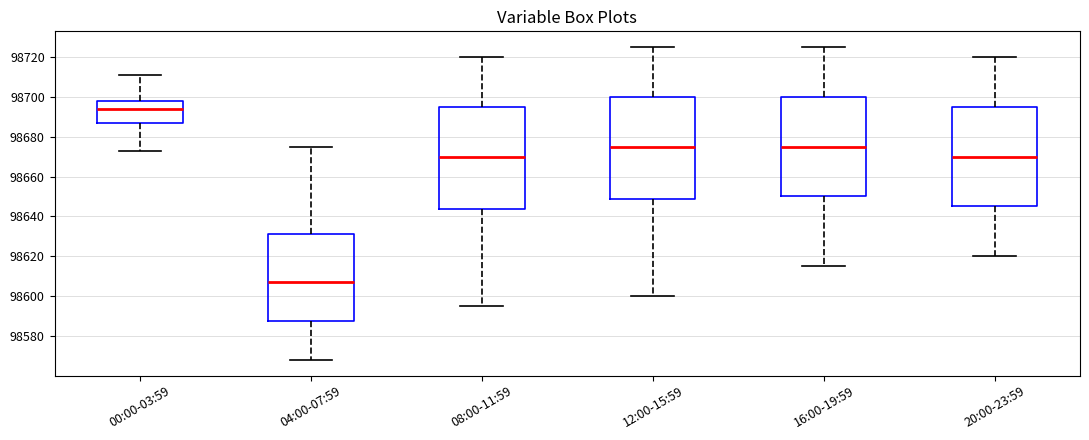

Which box's median line is the lowest?

04:00-07:59